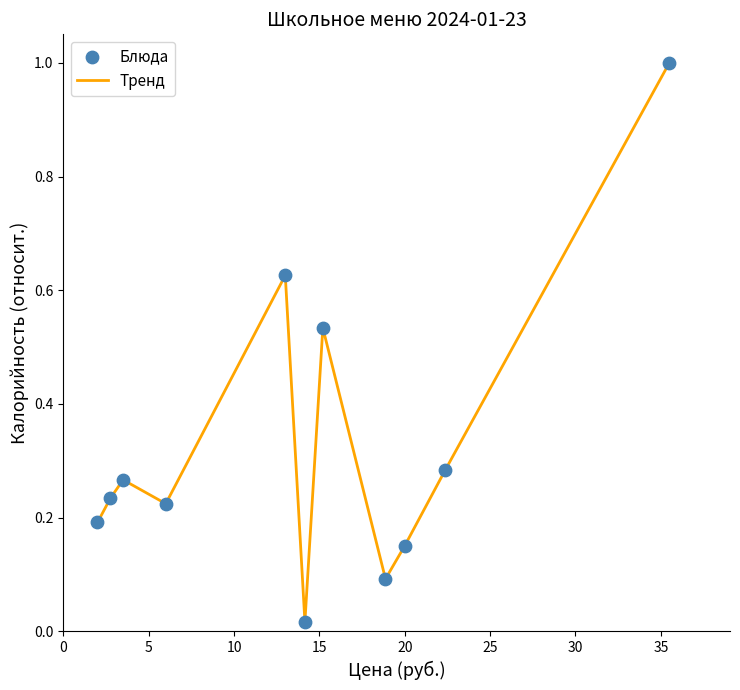

What is the difference between the maximum and minimum values?

1.0